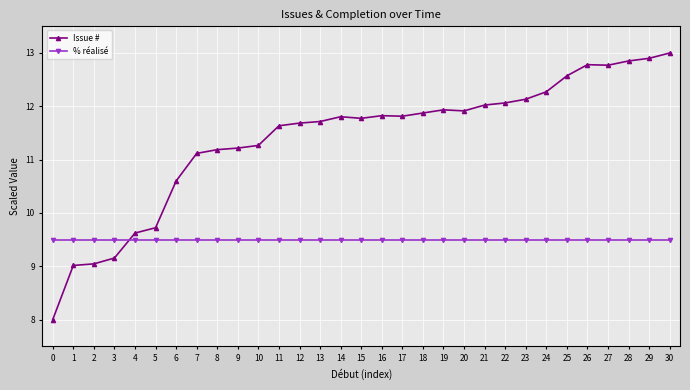

What are all the series names shown in the legend?

Issue #, % réalisé